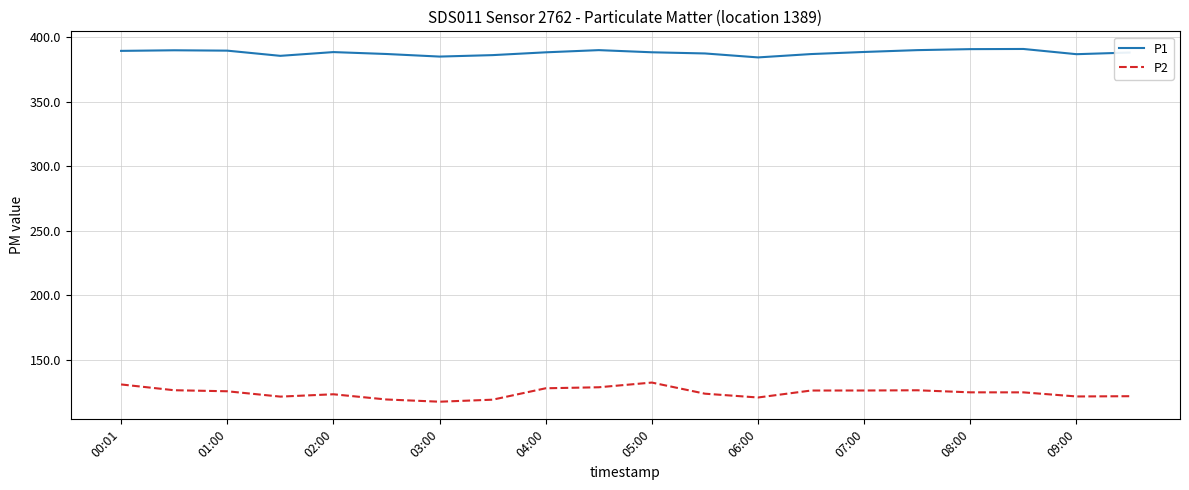

True or false: P2 and P1 intersect in this chart.

False